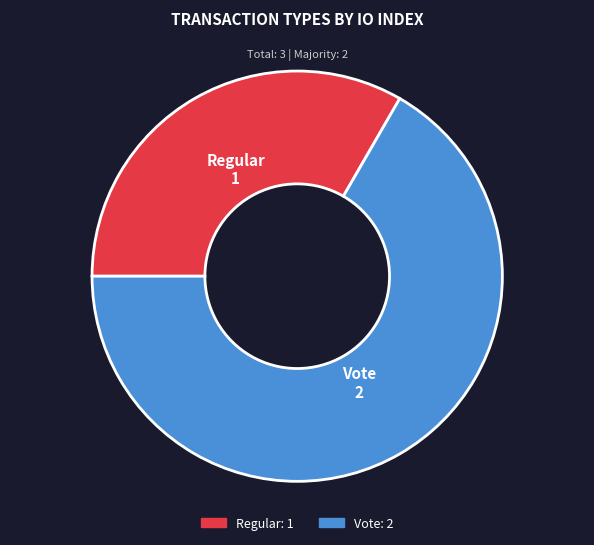

Is it true that Vote is 67% of the pie?

True